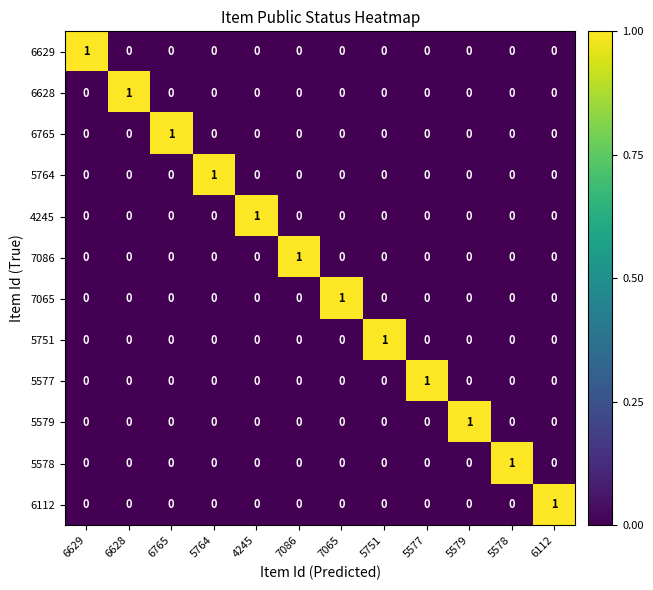

What is the total value across all series at 5577?

1